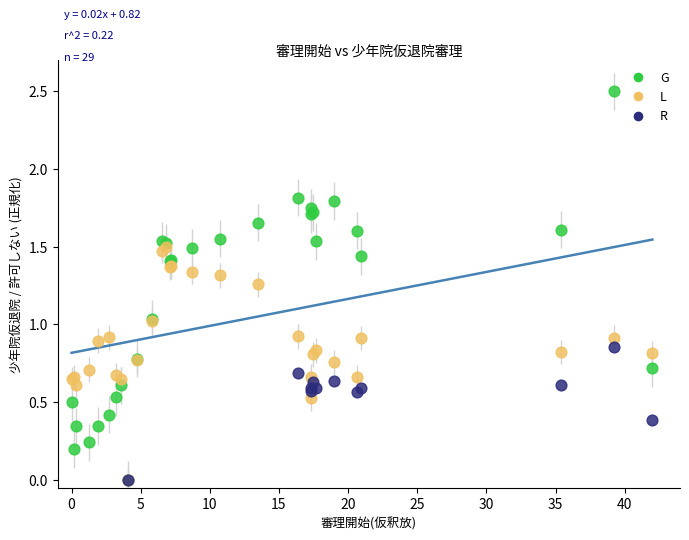

Which series reaches the maximum Y coordinate?

G